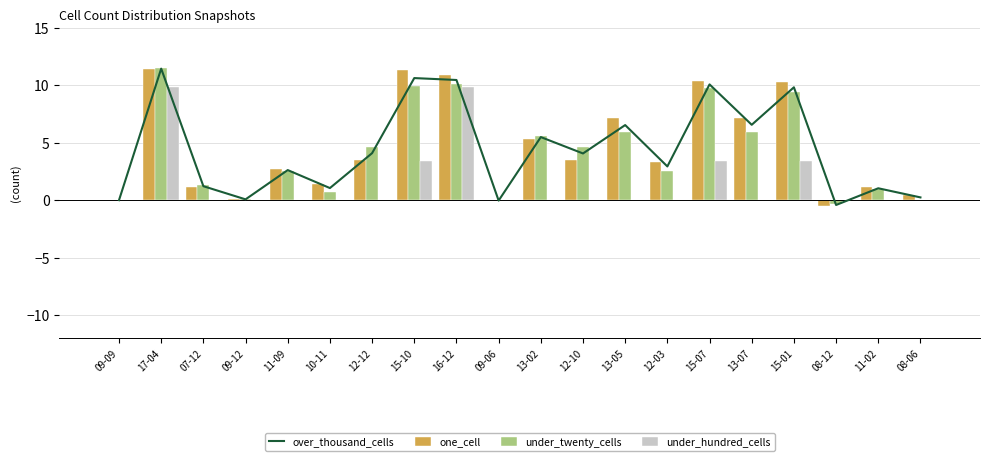

What is the sum of all under_twenty_cells values?

85.1